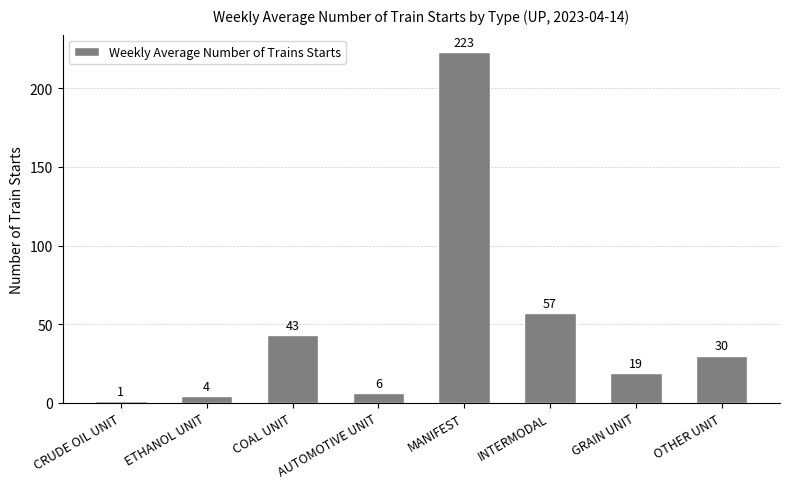

Which category has the highest value across all series?

MANIFEST